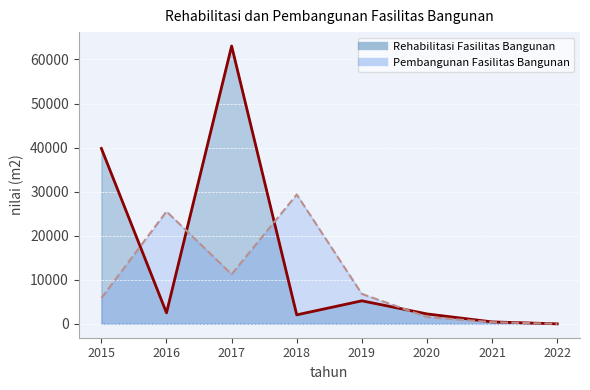

Reading left to right, extract all data points from this chart.

Rehabilitasi Fasilitas Bangunan: 2015=39801	2016=2500	2017=63057	2018=2039	2019=5225	2020=2250	2021=440	2022=0
Pembangunan Fasilitas Bangunan: 2015=5839	2016=25498	2017=11264	2018=29349	2019=6794	2020=1550	2021=370	2022=0